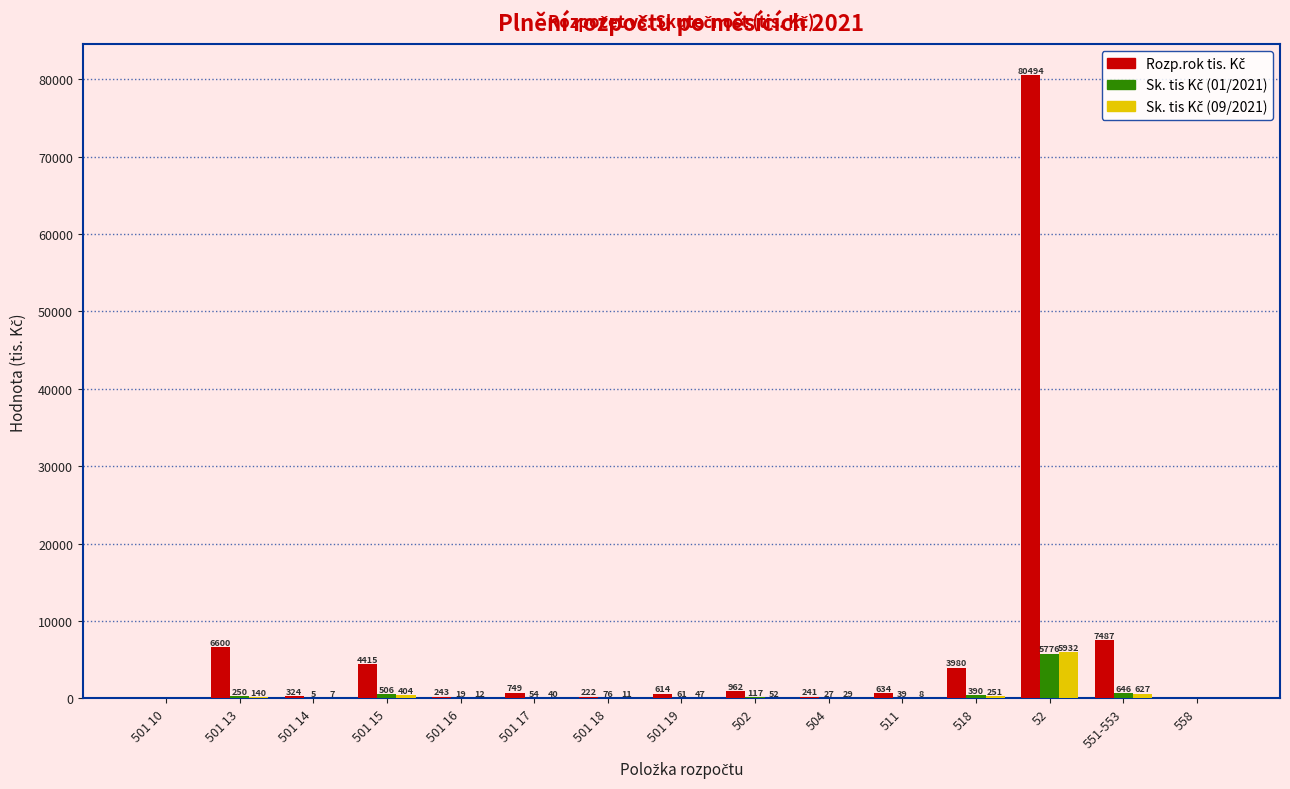

At which category is the sum across all series the highest?

52